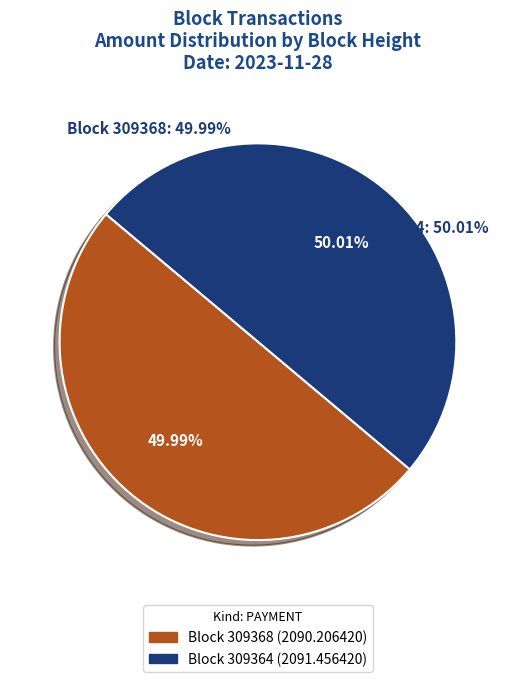

Is there any slice that represents more than half of the pie?

Yes